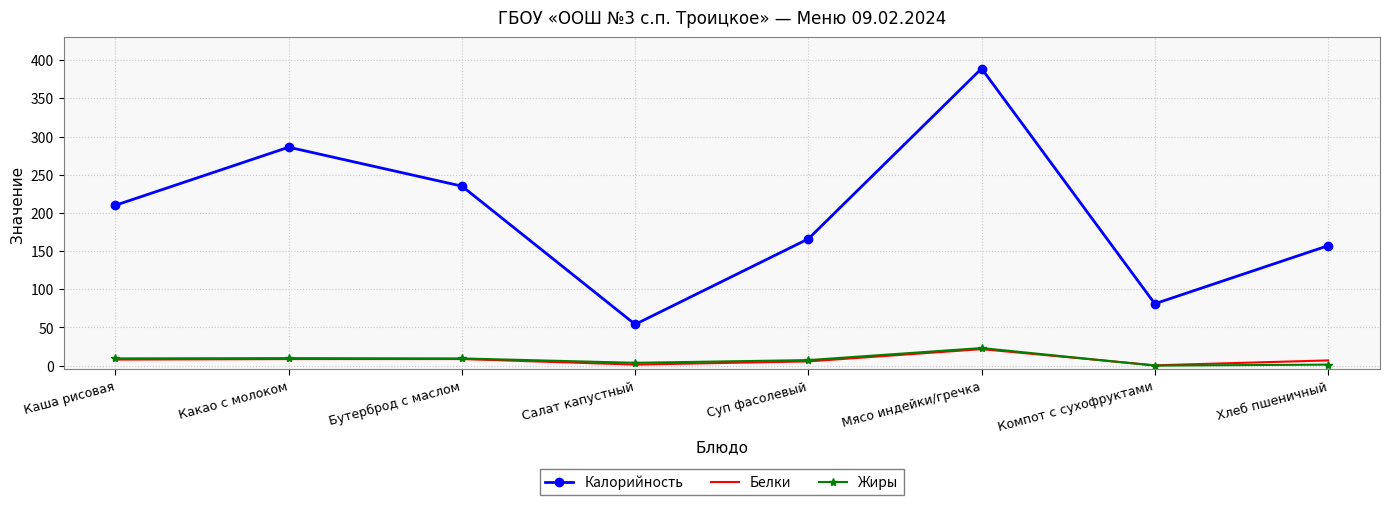

True or false: Белки has more than 0 points higher than both neighbors.

True